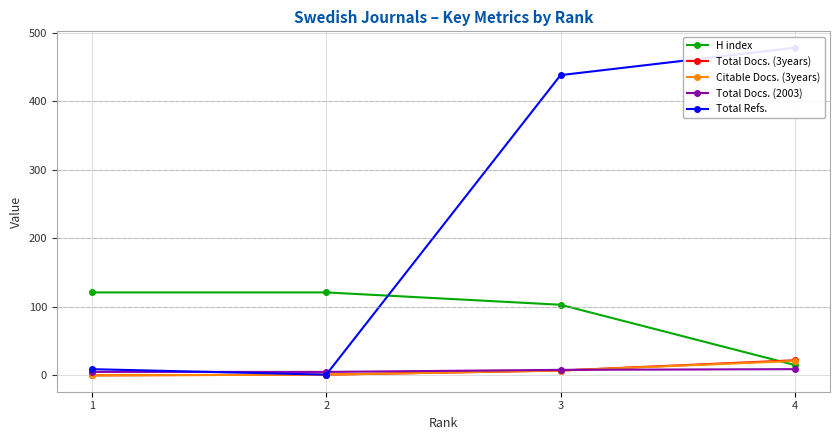

What is the value of the Citable Docs. (3years) point at the 3rd from the left?

7